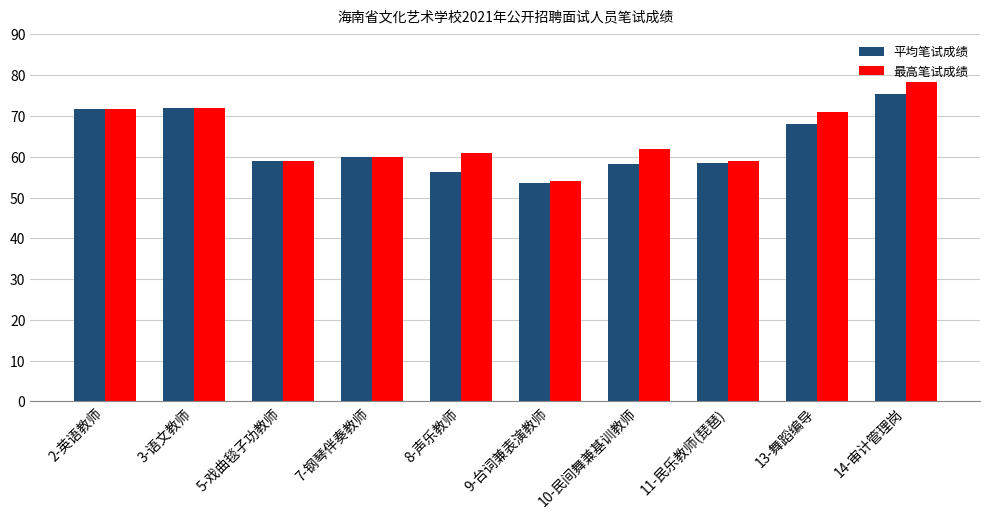

What is the label of the 6th bar from the left?

9-台词兼表演教师